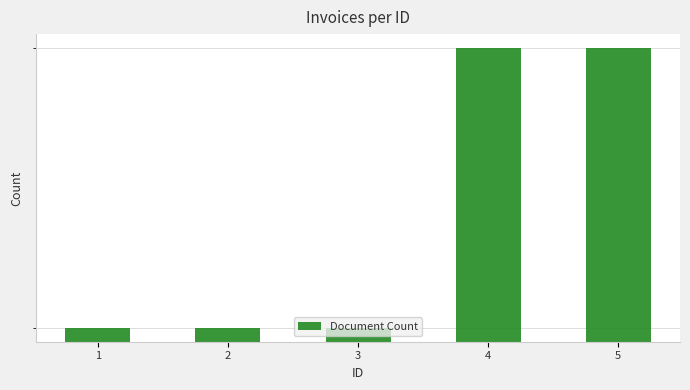

Which label corresponds to the smallest value in the chart?

1